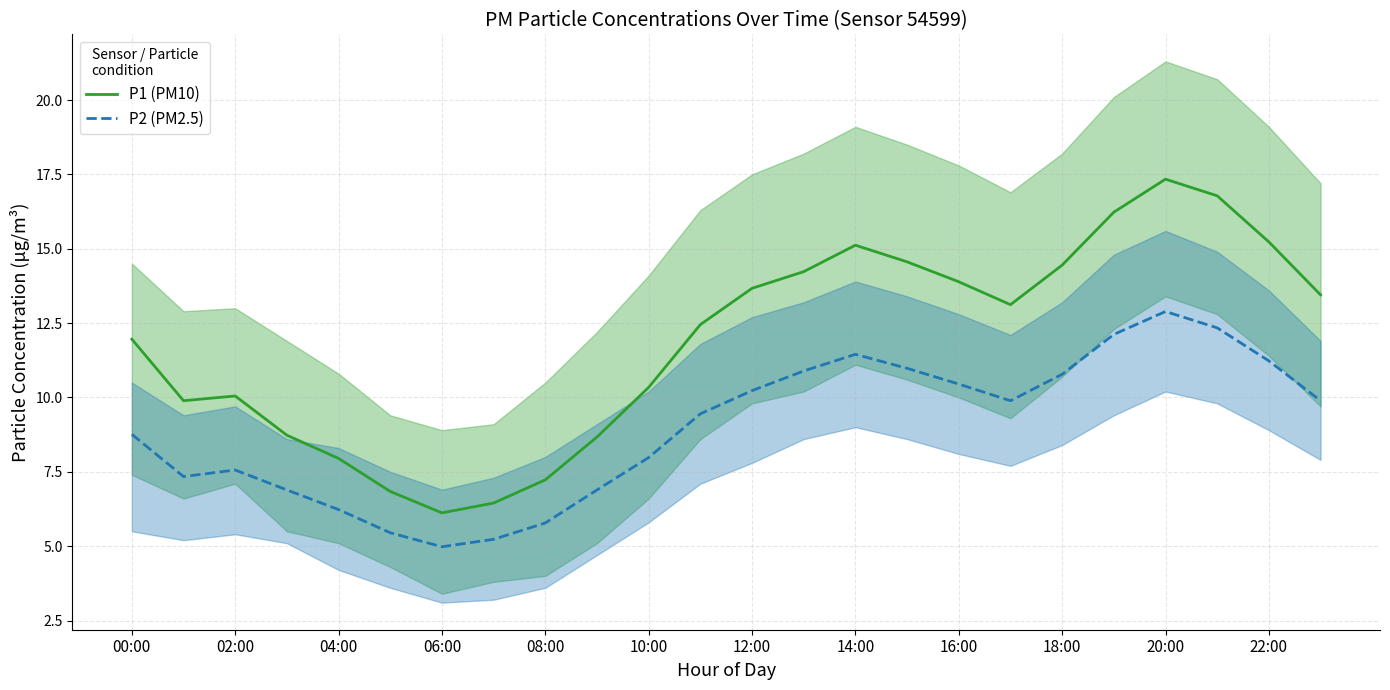

What is the spread (max minus min) of values at 23?

3.6